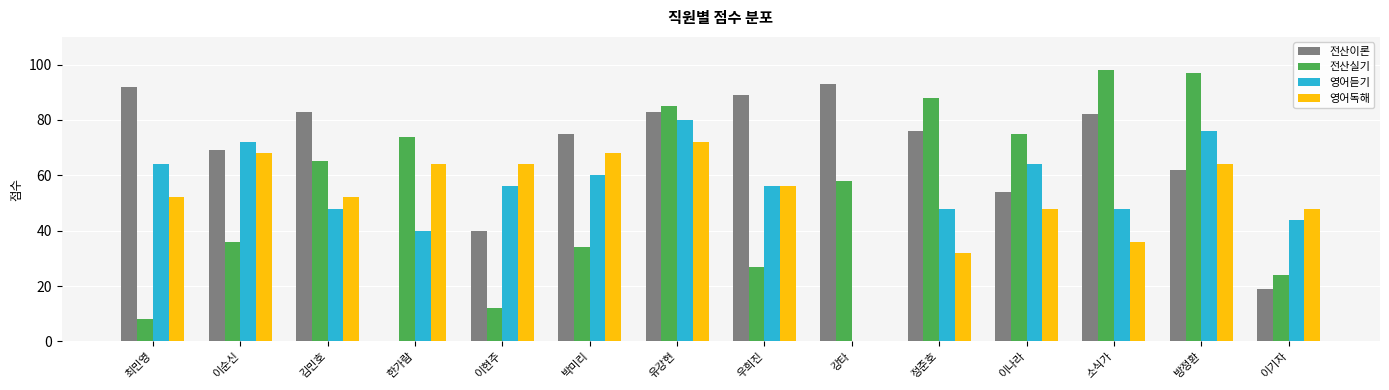

At which label does 영어독해 first exceed 56?

이순신